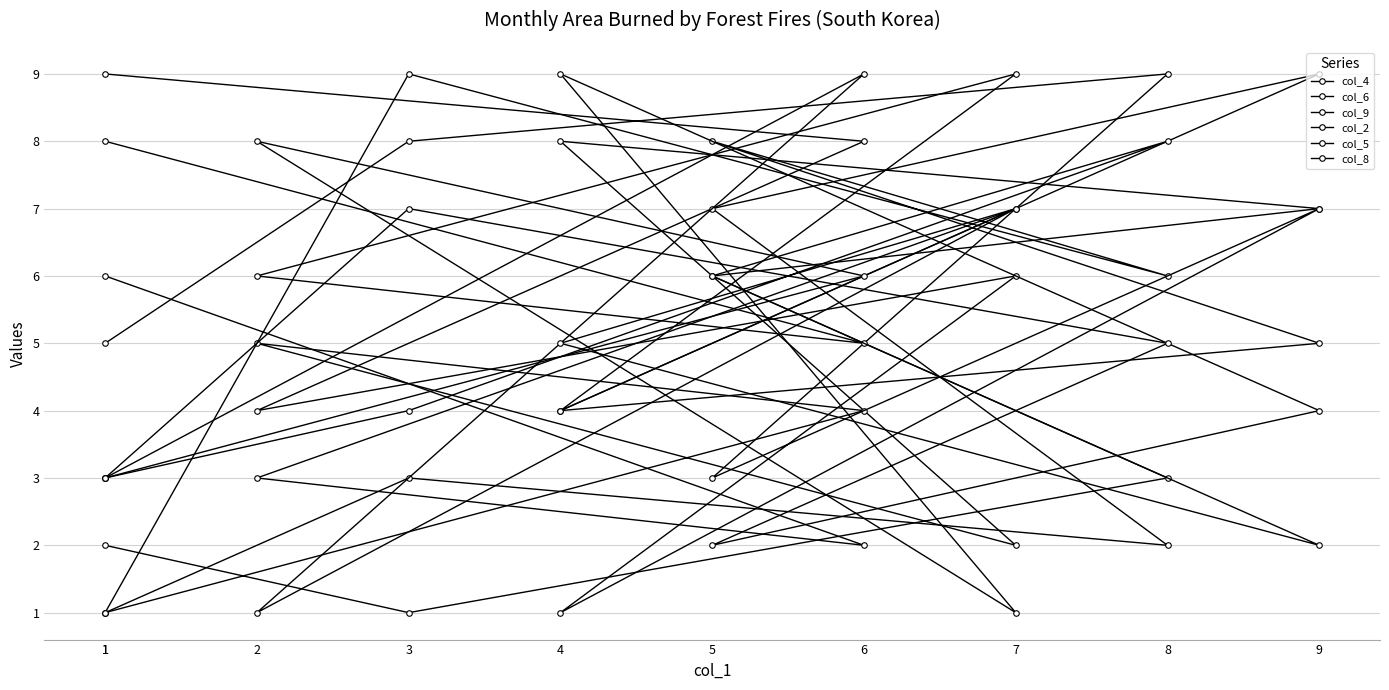

What is the difference between the col_9 values at 3 and 7?

2